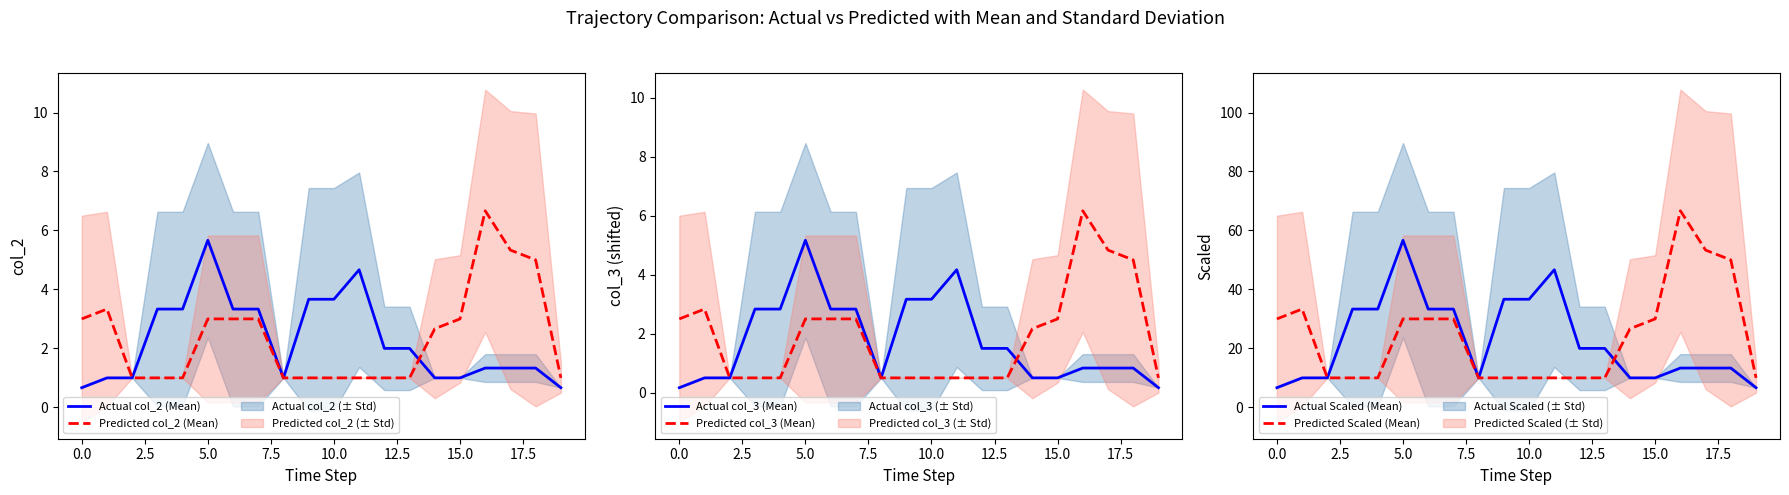

How many values in the Actual col_3 (Mean) series are below 1?

10